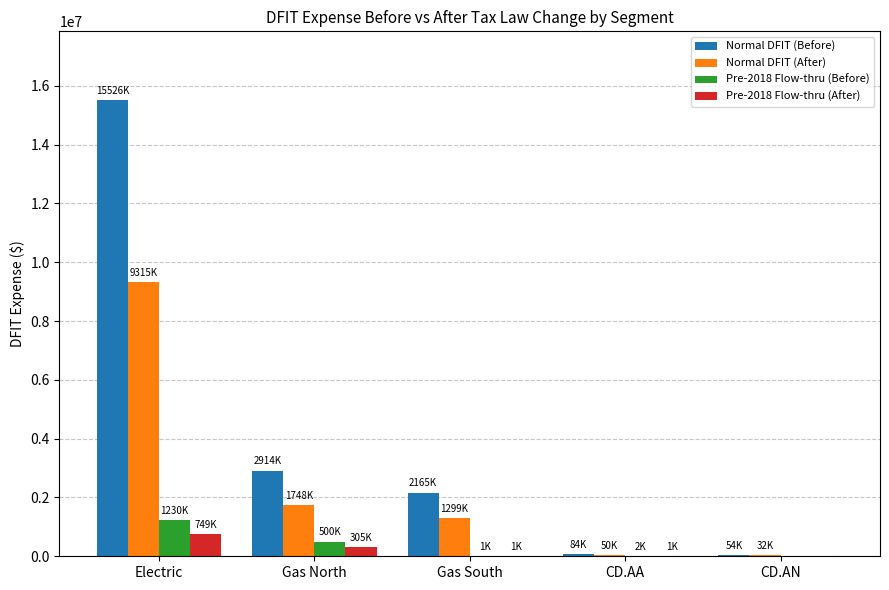

What is the total value across all series at Gas South?

3467287